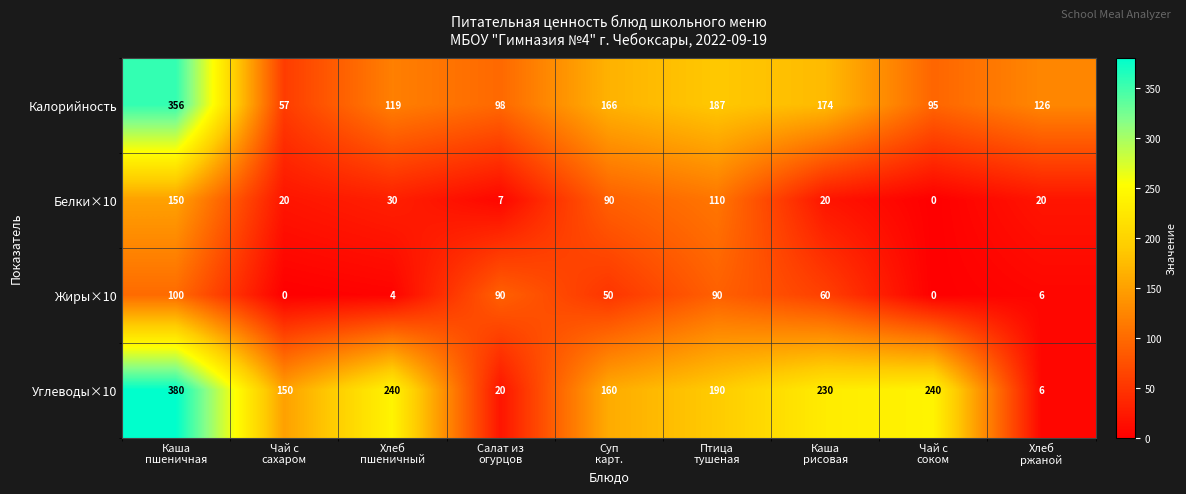

What is the spread (max minus min) of values at Хлеб
пшеничный?

236